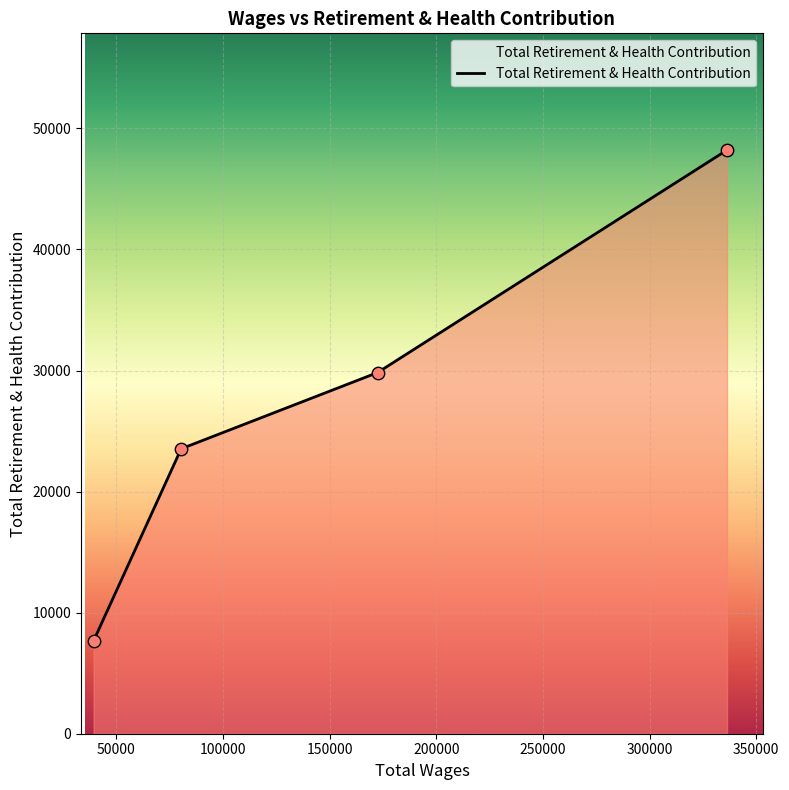

What is the sum of all values?

109250